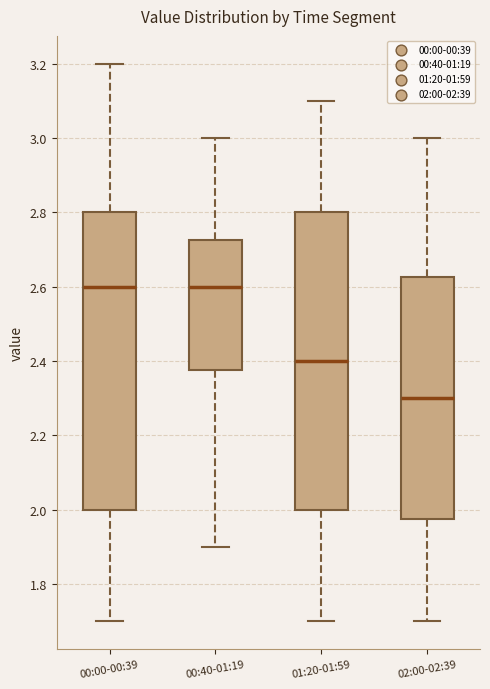

Reading left to right, transcribe this box plot: for each box, give where its median line is, the range the box spans, and where its two whiskers end, as read against the y-axis. The values are not printed on the chart, so give them approximately, as read against the axis.

00:00-00:39: median 2.60, box 2.00 to 2.80, whiskers 1.70 to 3.20
00:40-01:19: median 2.60, box 2.38 to 2.72, whiskers 1.90 to 3.00
01:20-01:59: median 2.40, box 2.00 to 2.80, whiskers 1.70 to 3.10
02:00-02:39: median 2.30, box 1.98 to 2.62, whiskers 1.70 to 3.00